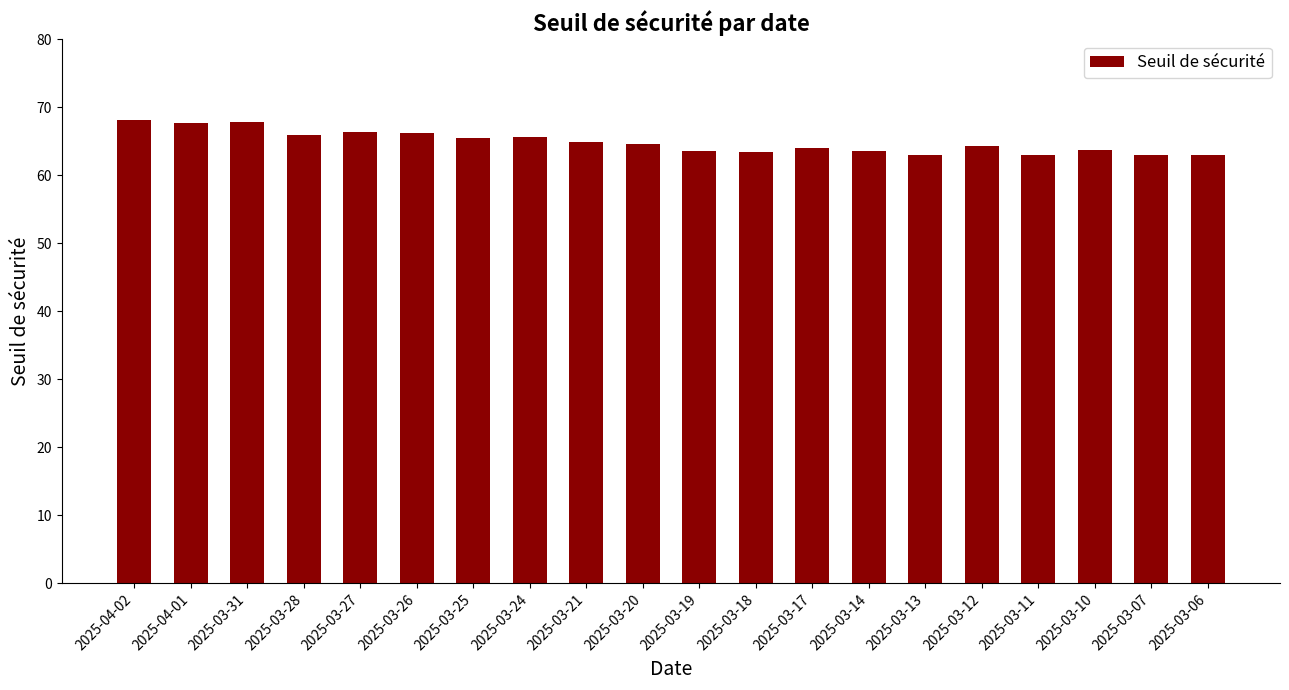

How many data points does each series have?

20